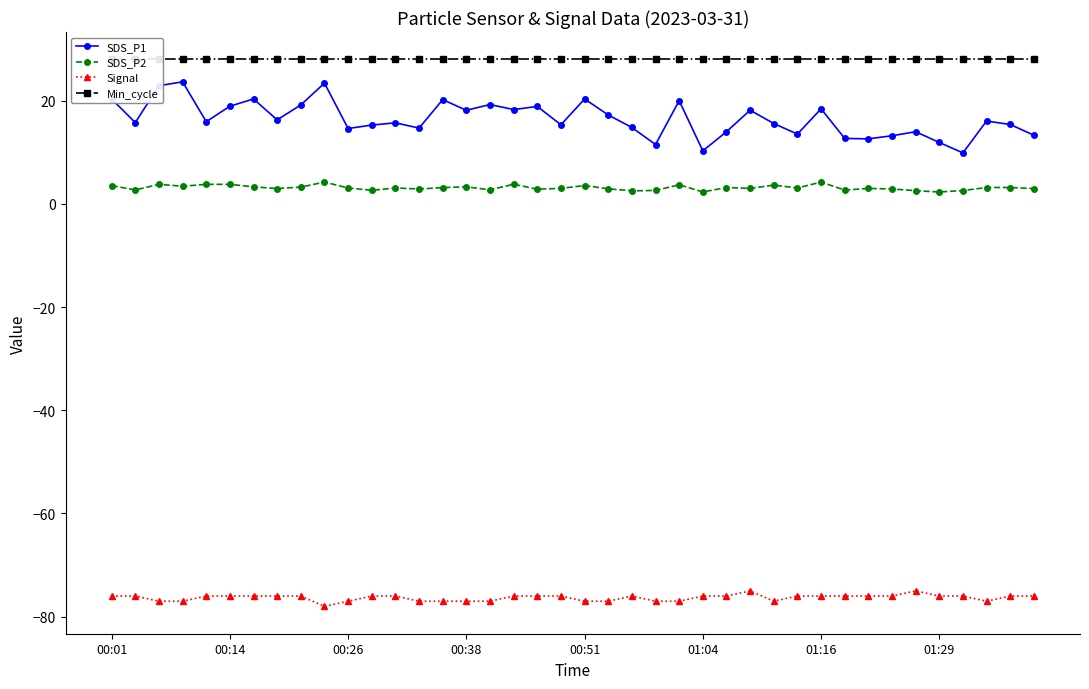

What is the maximum value for Min_cycle?

28.0